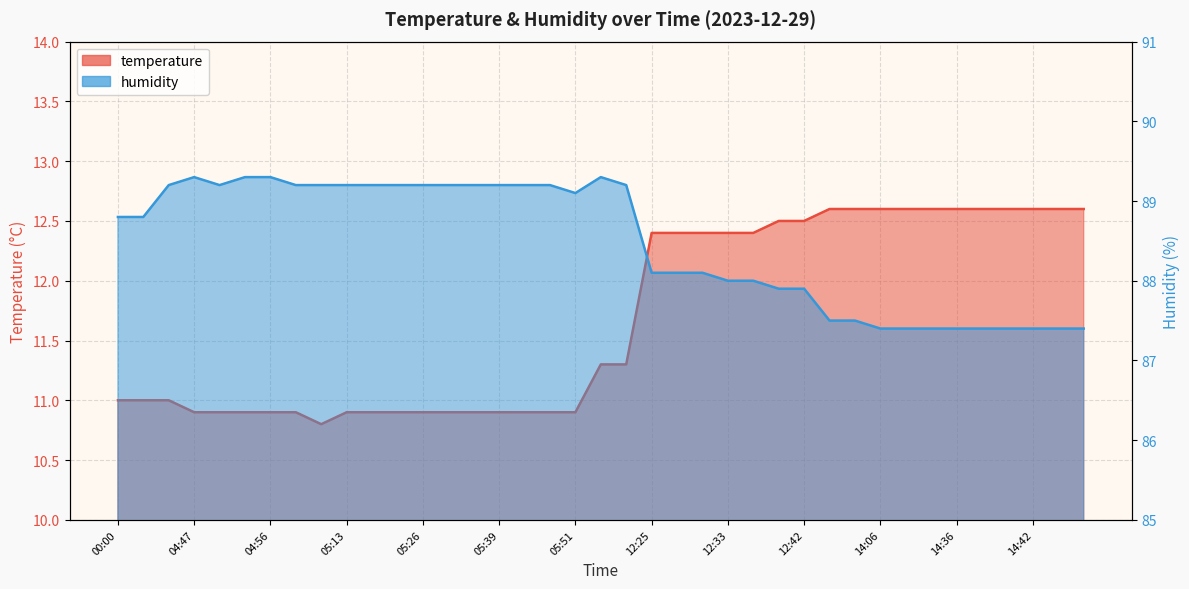

Which label corresponds to the smallest value in the chart?

05:03